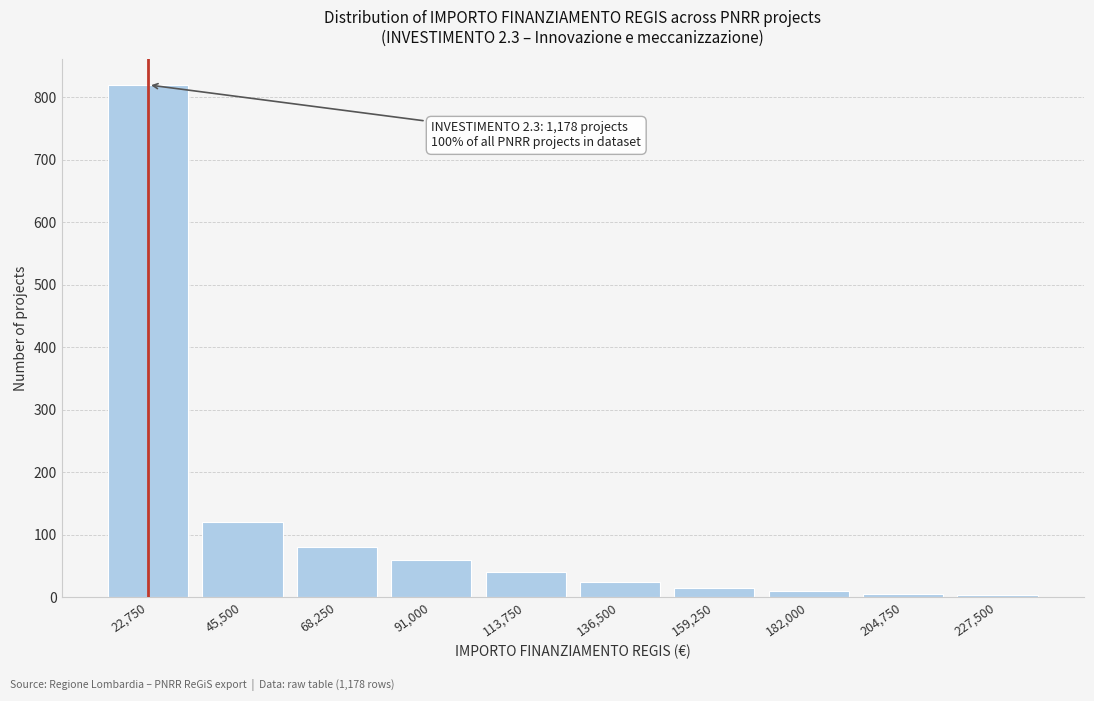

What is the ratio of the value at 22,750 to the value at 91,000?

13.7